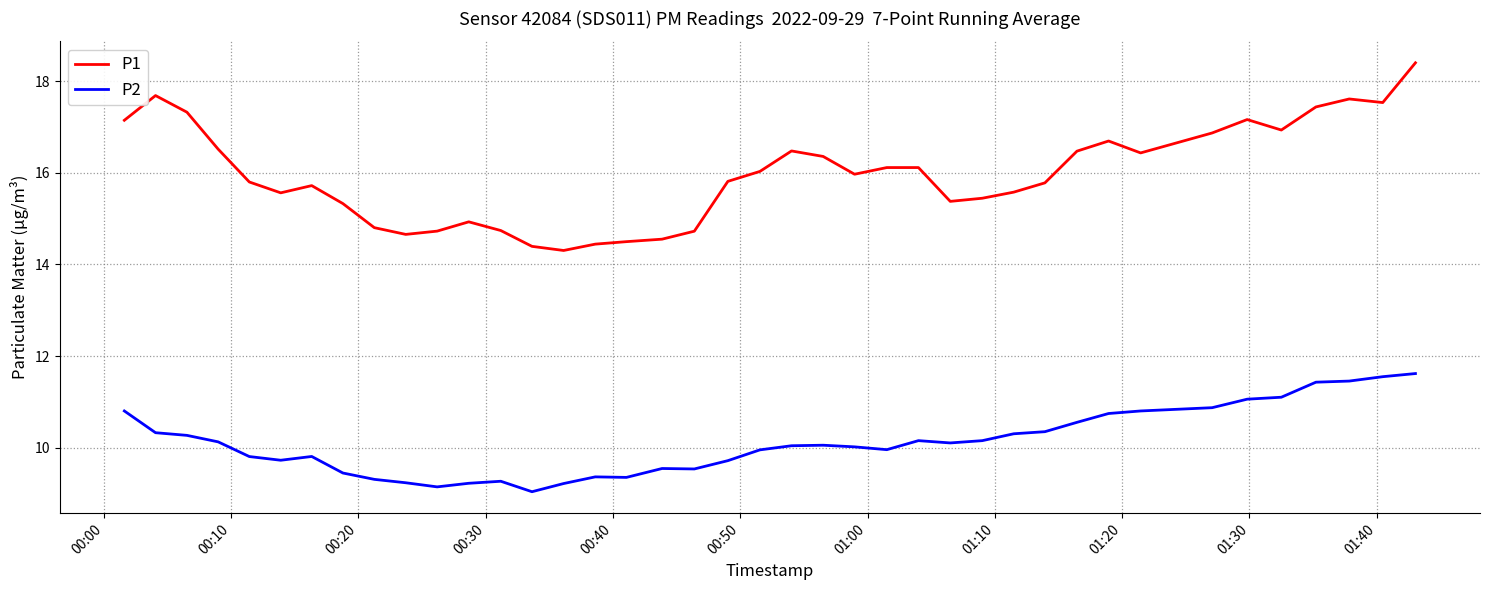

What is the difference between the maximum and minimum values in the P2 series?

2.6